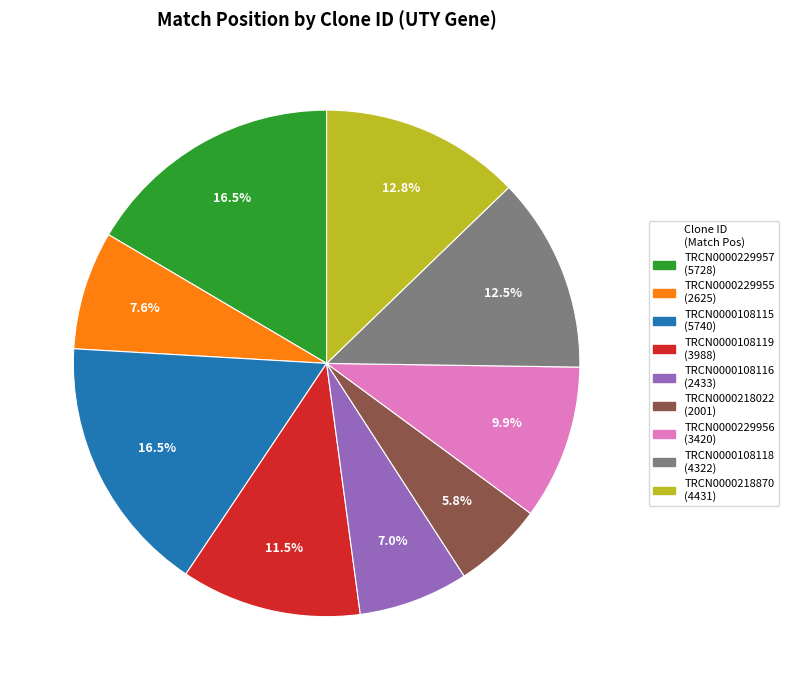

True or false: TRCN0000229957 accounts for 25% of the total.

False